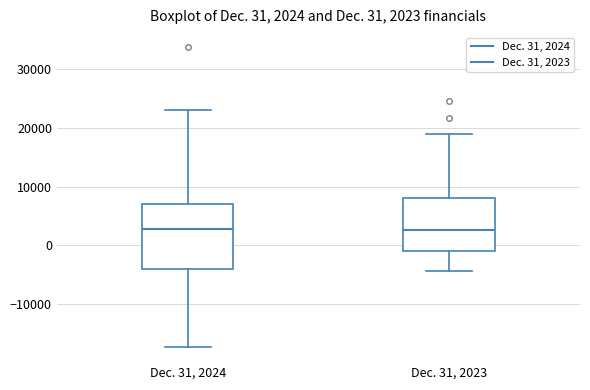

Which box is the tallest, from its lower edge to its upper edge?

Dec. 31, 2024